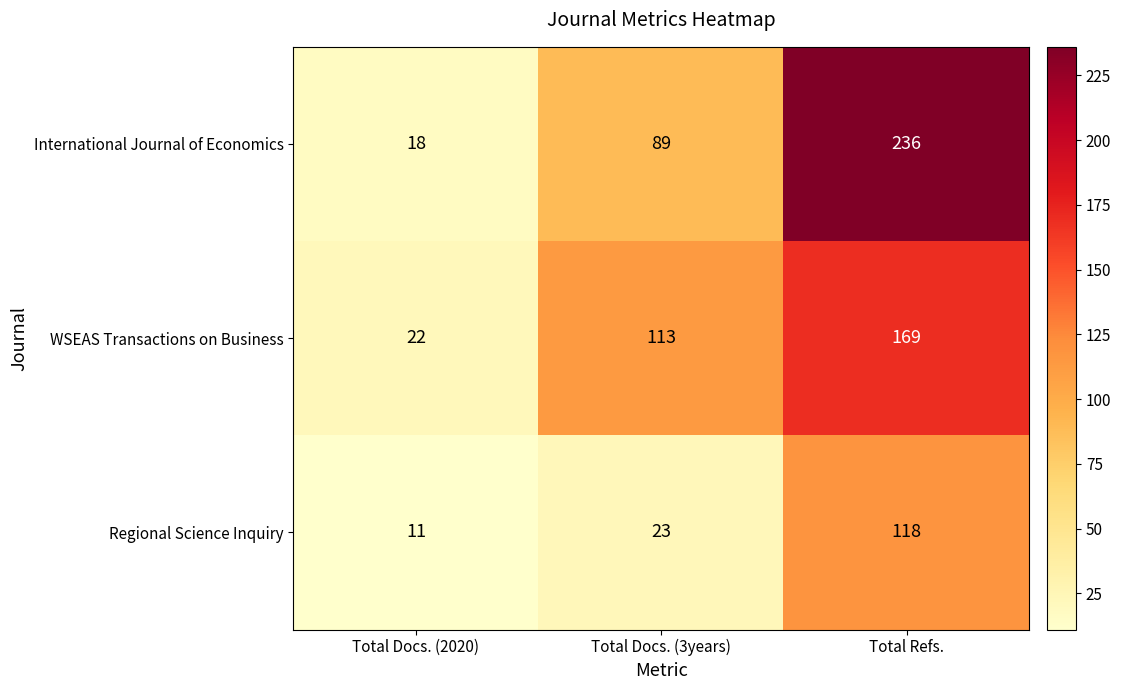

At which category does the chart reach its peak across all series?

Total Refs.